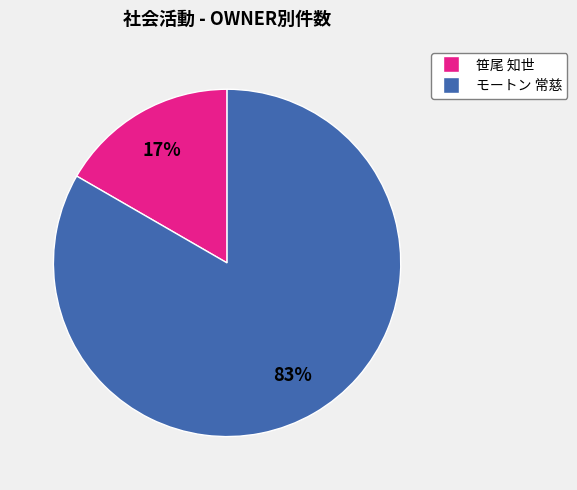

To the nearest percent, what is the average slice percentage?

50%